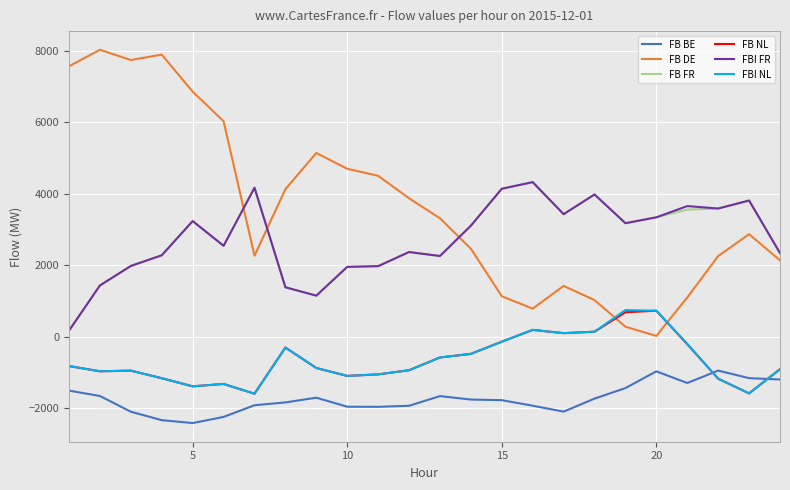

How many intersections are there between FBI NL and FB DE?

2